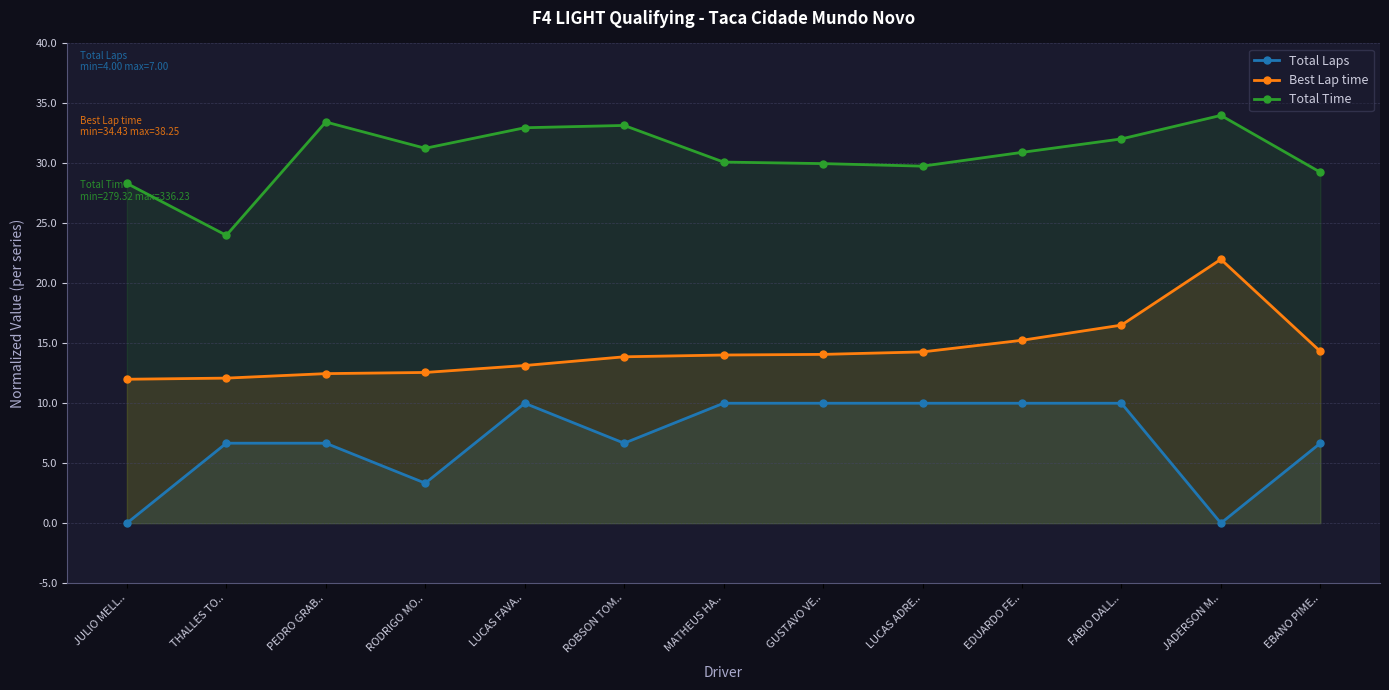

What is the sum of all Best Lap time values?

186.6